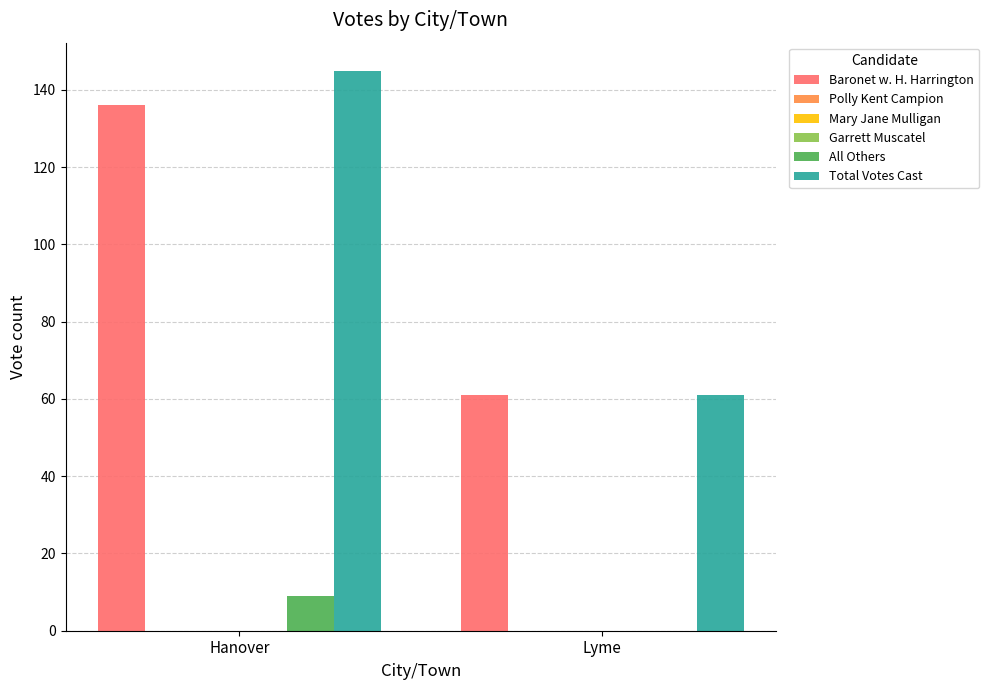

At which label is Garrett Muscatel closest to 0?

Hanover